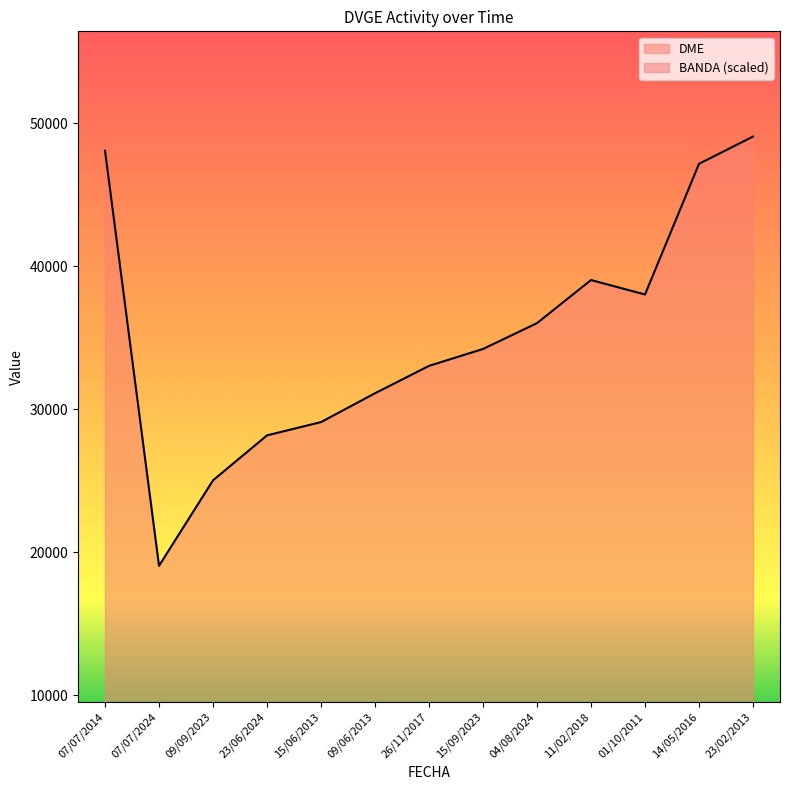

How many points are higher than both their immediate neighbors (excluding endpoints)?

1